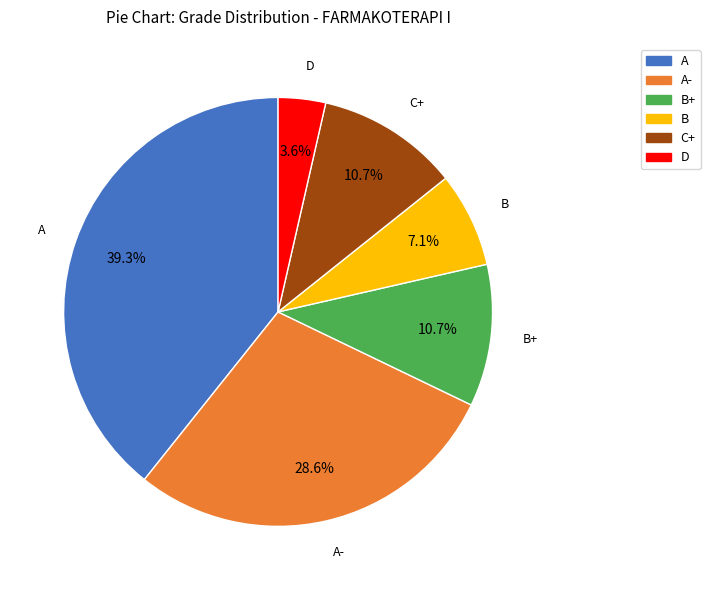

How many slices are in this pie chart?

6